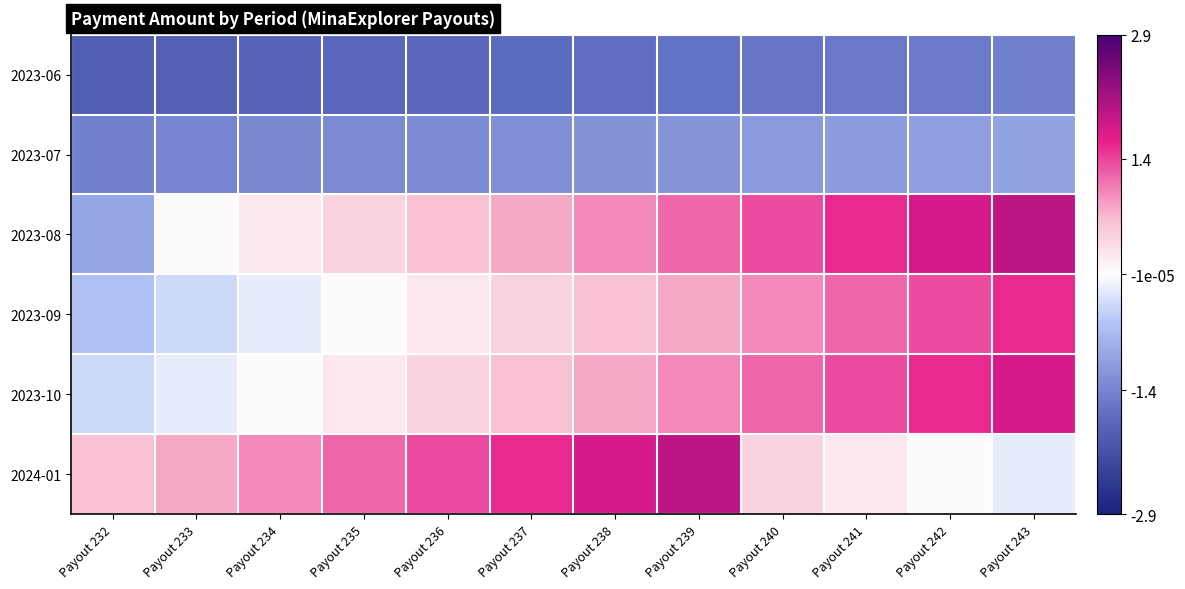

Between Payout 237 and Payout 235, which is larger?

Payout 237